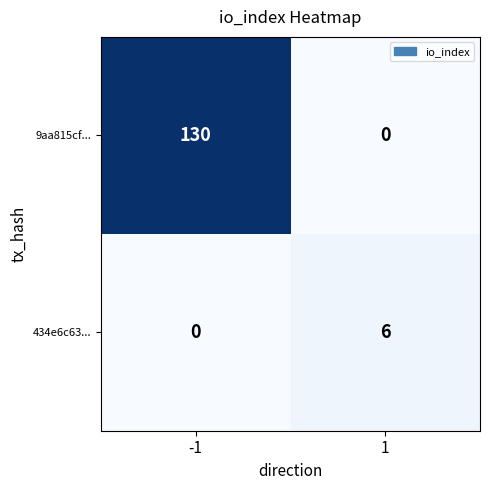

Is it true that 434e6c63... equals 0 at -1?

True